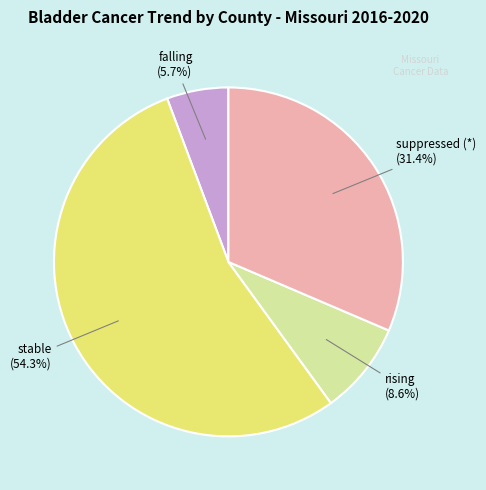

Is there any slice that represents more than half of the pie?

Yes